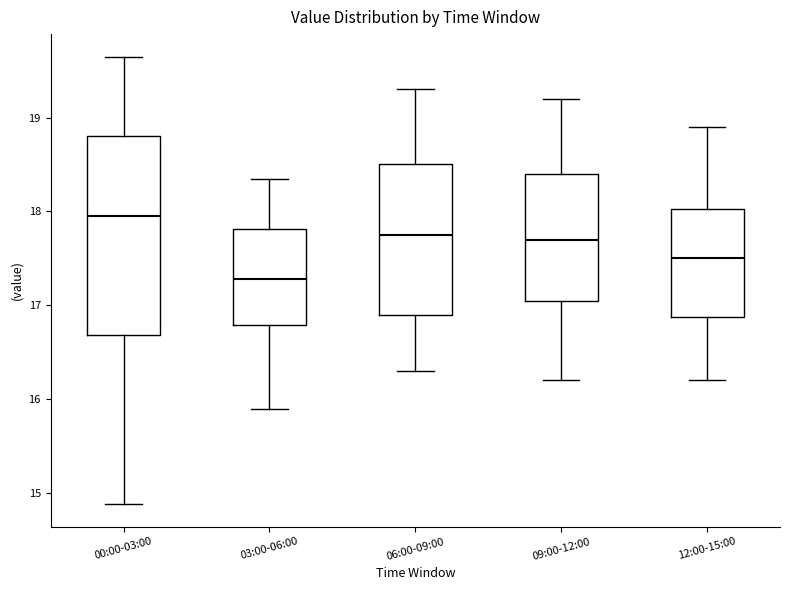

Reading left to right, read every box against the y-axis: the position of its median line, the range the box covers, and the ends of its whiskers. The values are not printed on the chart, so give them approximately, as read against the axis.

00:00-03:00: median 18.0, box 16.7 to 18.8, whiskers 14.9 to 19.7
03:00-06:00: median 17.3, box 16.8 to 17.8, whiskers 15.9 to 18.4
06:00-09:00: median 17.8, box 16.9 to 18.5, whiskers 16.3 to 19.3
09:00-12:00: median 17.7, box 17.1 to 18.4, whiskers 16.2 to 19.2
12:00-15:00: median 17.5, box 16.9 to 18.0, whiskers 16.2 to 18.9